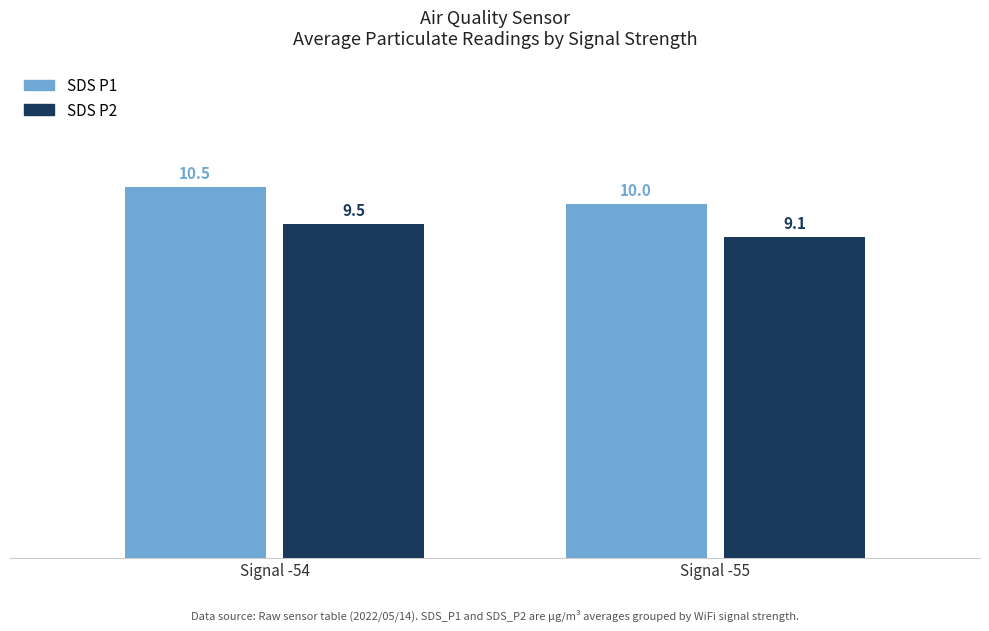

Reading left to right, transcribe all the data shown in this chart.

SDS_P1: 10.5	10.0
SDS_P2: 9.5	9.1